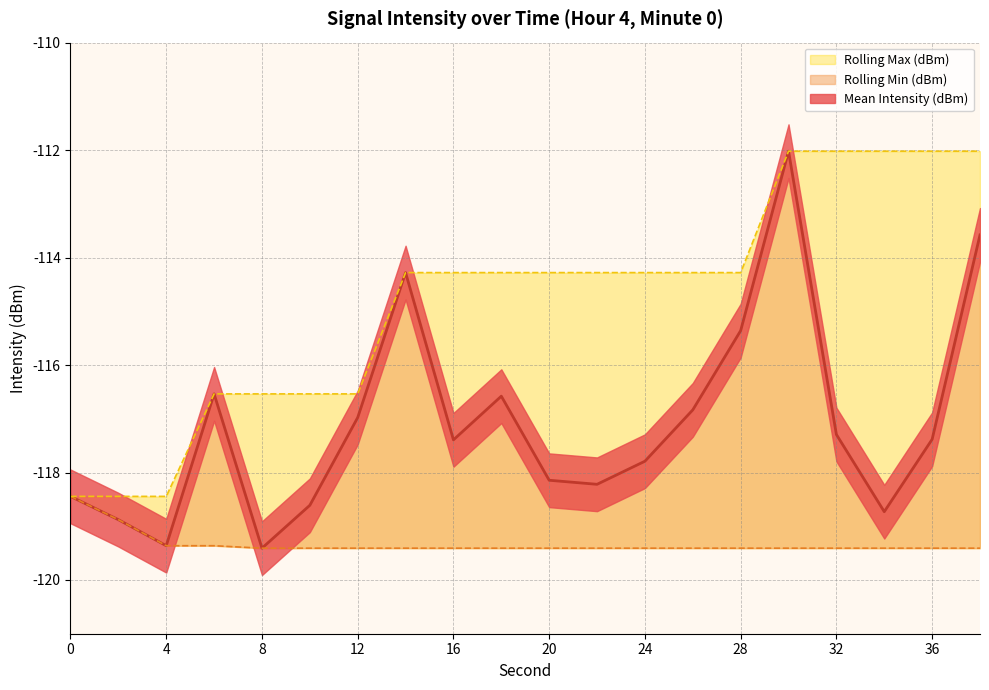

What is the difference between the highest and lowest values at 14?

5.1